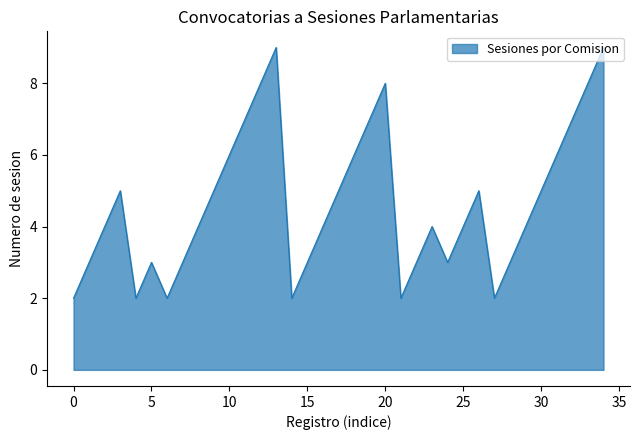

How many lines are shown in the chart?

1